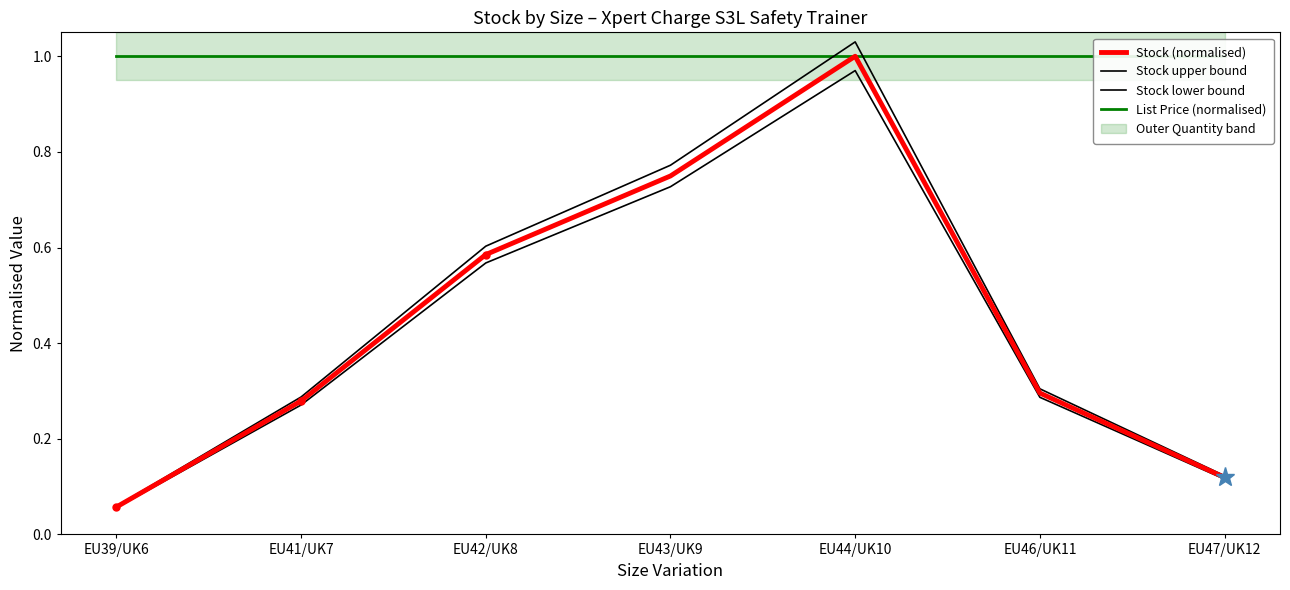

Which series changed the most between EU39/UK6 and EU43/UK9?

Stock upper bound